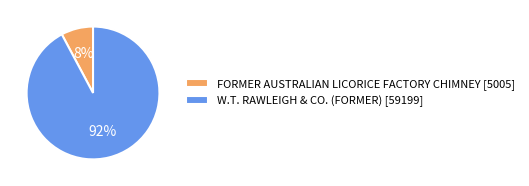

Combined, do FORMER AUSTRALIAN LICORICE FACTORY CHIMNEY [5005] and W.T. RAWLEIGH & CO. (FORMER) [59199] account for over 50%?

Yes